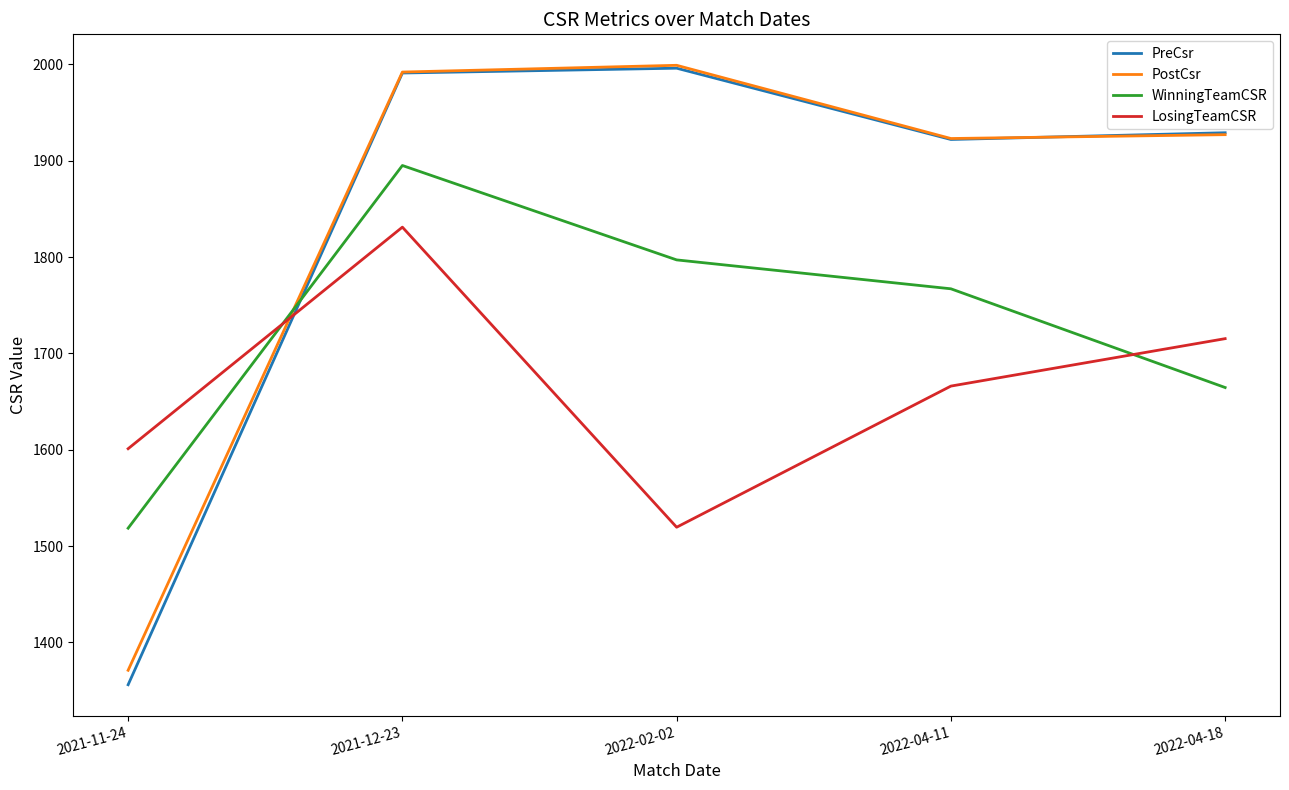

Which series ends up on top after the final intersection of PostCsr and LosingTeamCSR?

PostCsr